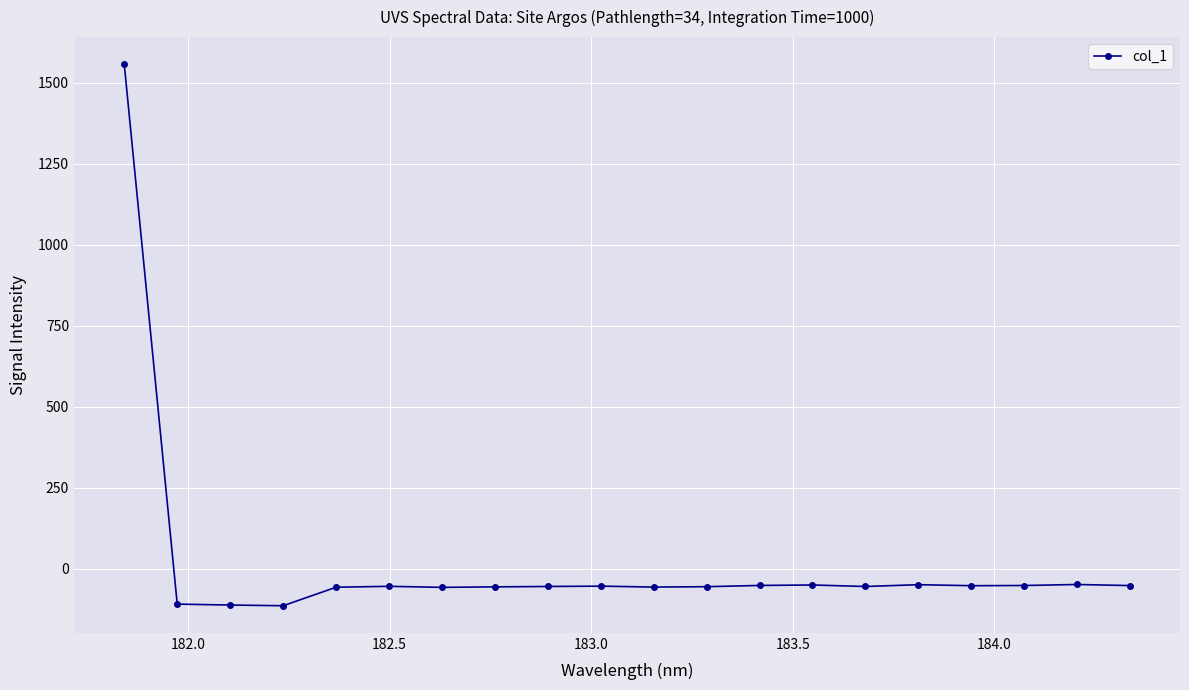

What is the sum of all values?

359.7